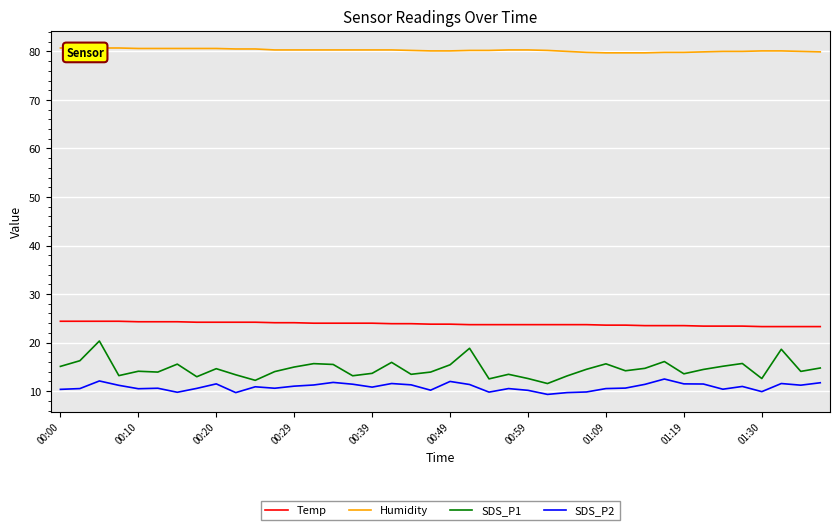

What is the spread (max minus min) of values at 35?

69.0